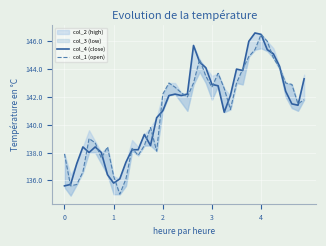

What is the minimum value for col_4 (close)?

135.6